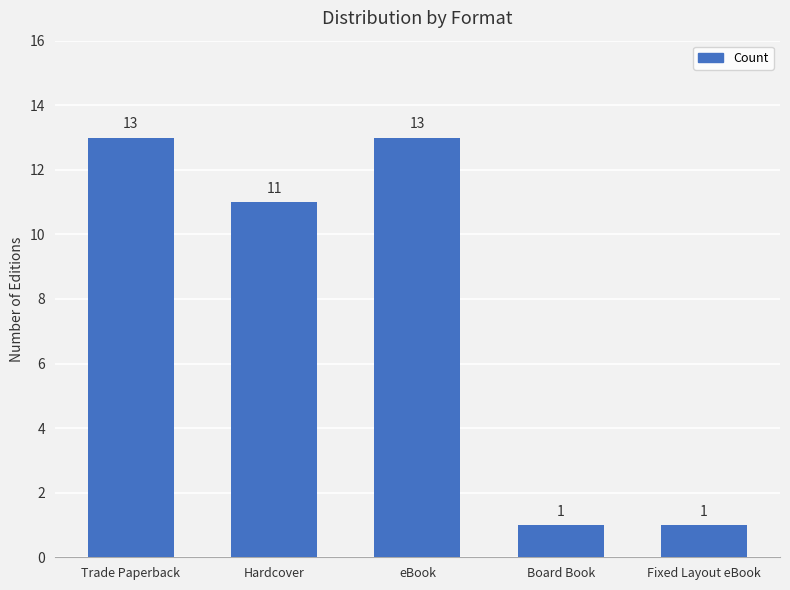

What is the value of the 4th bar from the left?

1